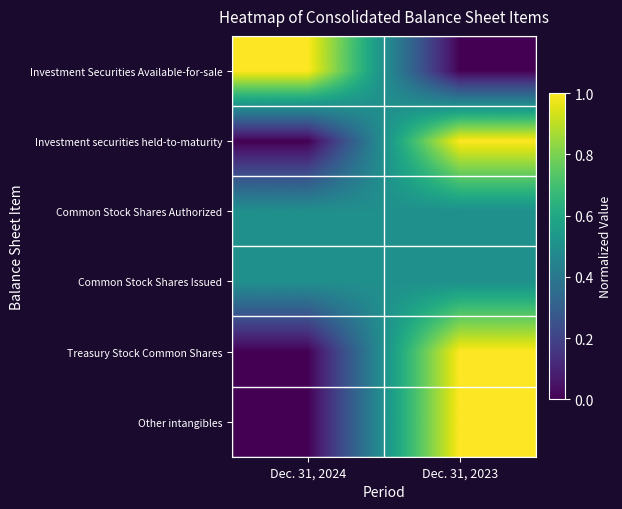

Which category has the lowest value across all series?

Dec. 31, 2023